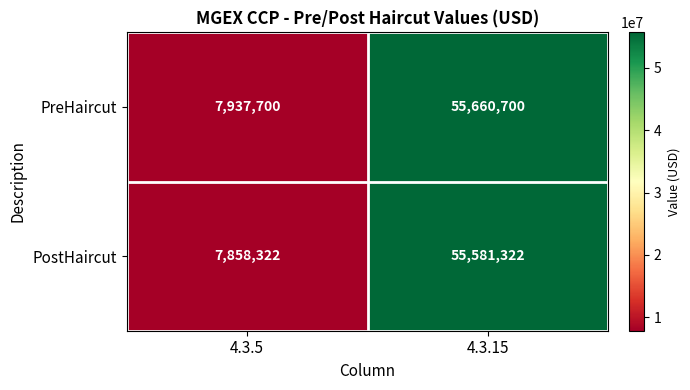

Which series has the largest total across all categories?

PreHaircut